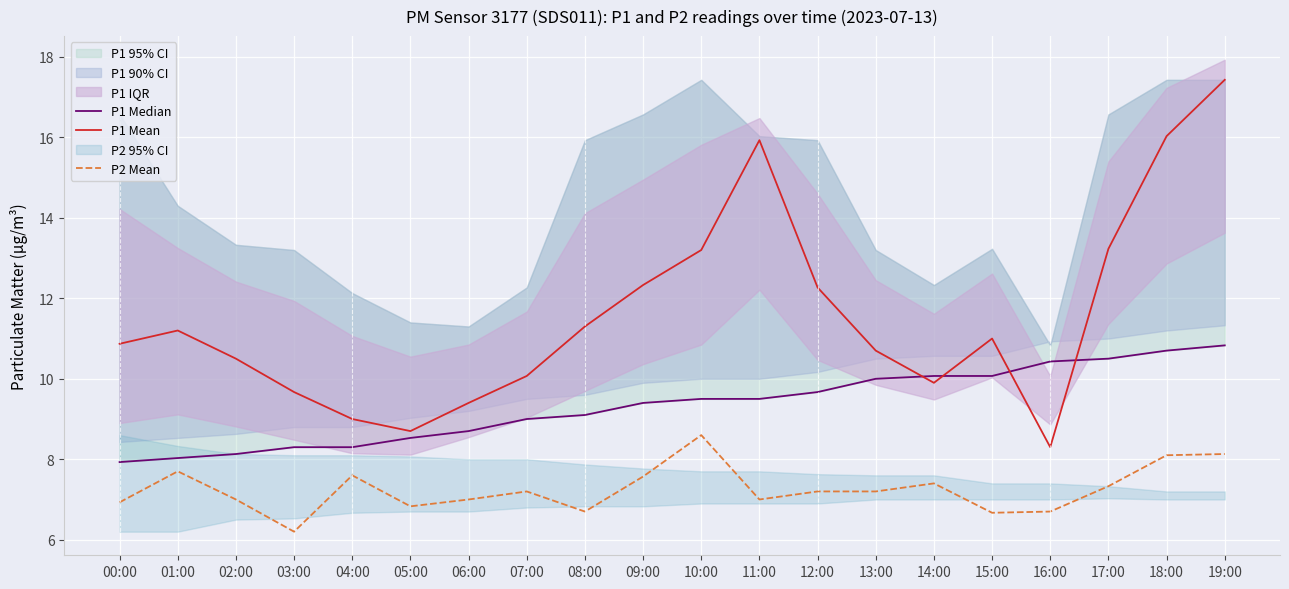

Which series has the widest spread of values?

P1 Mean